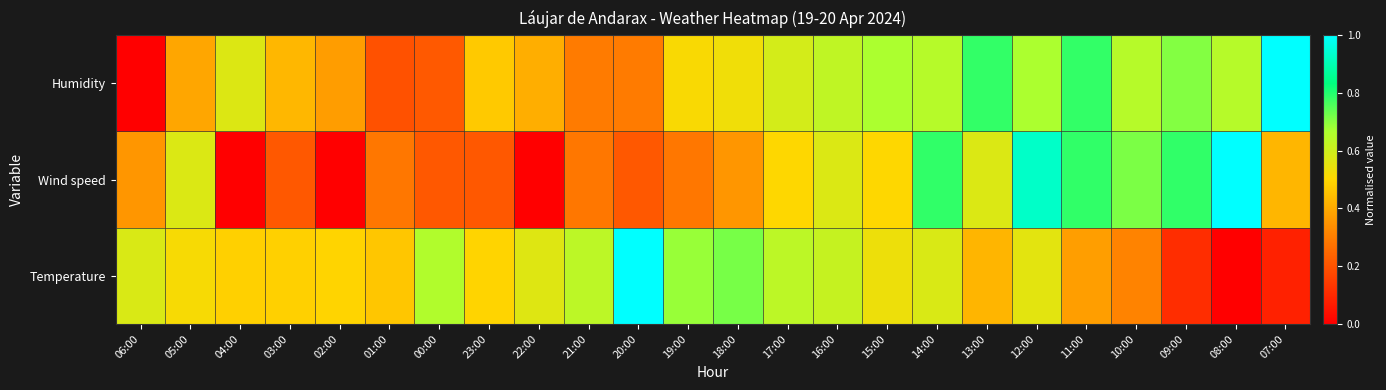

List the series in order of their overall mean, highest first.

Humidity, Temperature, Wind speed